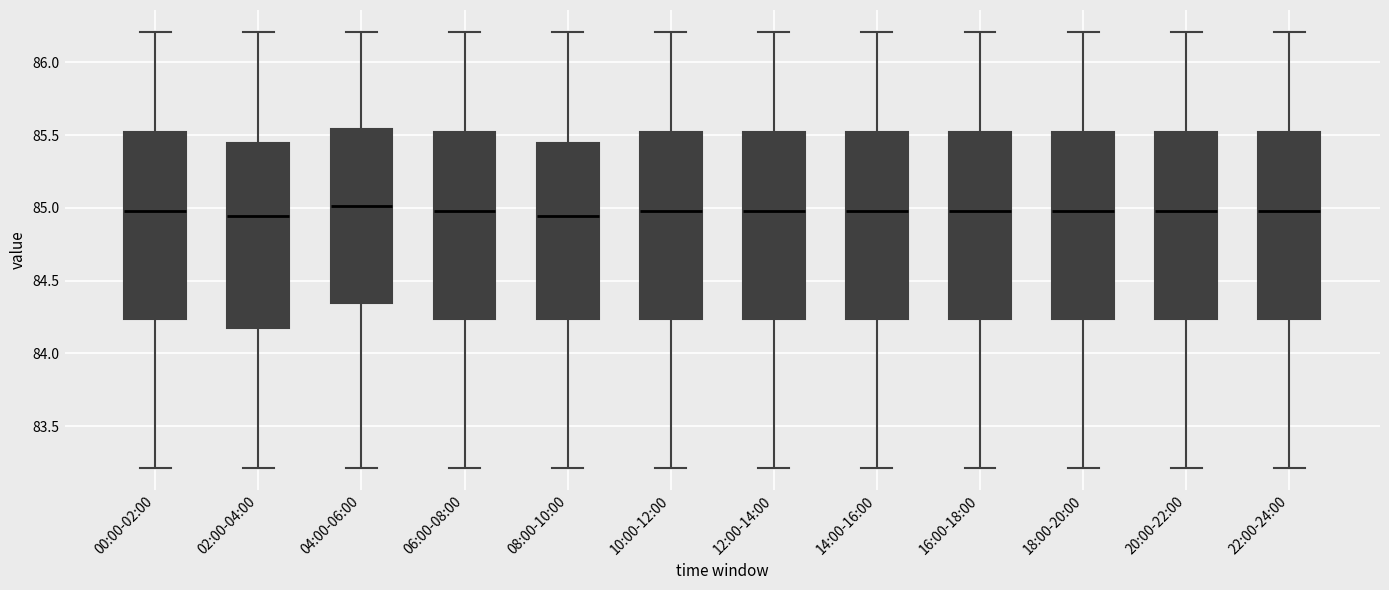

Reading left to right, read every box against the y-axis: the position of its median line, the range the box covers, and the ends of its whiskers. The values are not printed on the chart, so give them approximately, as read against the axis.

00:00-02:00: median 85.00, box 84.25 to 85.50, whiskers 83.20 to 86.20
02:00-04:00: median 84.95, box 84.15 to 85.45, whiskers 83.20 to 86.20
04:00-06:00: median 85.00, box 84.35 to 85.55, whiskers 83.20 to 86.20
06:00-08:00: median 85.00, box 84.25 to 85.50, whiskers 83.20 to 86.20
08:00-10:00: median 84.95, box 84.25 to 85.45, whiskers 83.20 to 86.20
10:00-12:00: median 85.00, box 84.25 to 85.50, whiskers 83.20 to 86.20
12:00-14:00: median 85.00, box 84.25 to 85.50, whiskers 83.20 to 86.20
14:00-16:00: median 85.00, box 84.25 to 85.50, whiskers 83.20 to 86.20
16:00-18:00: median 85.00, box 84.25 to 85.50, whiskers 83.20 to 86.20
18:00-20:00: median 85.00, box 84.25 to 85.50, whiskers 83.20 to 86.20
20:00-22:00: median 85.00, box 84.25 to 85.50, whiskers 83.20 to 86.20
22:00-24:00: median 85.00, box 84.25 to 85.50, whiskers 83.20 to 86.20